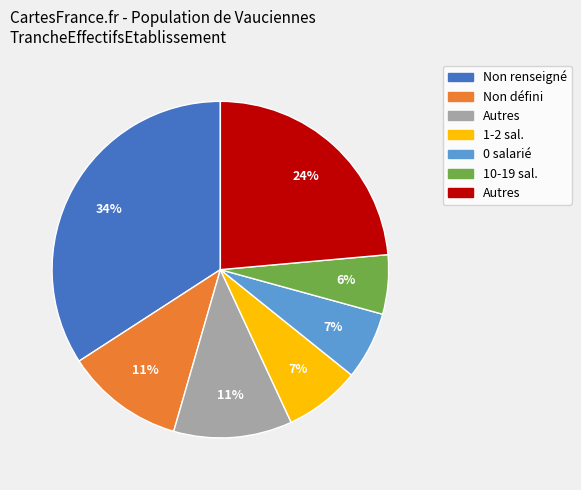

To the nearest percent, what is the average slice percentage?

14%